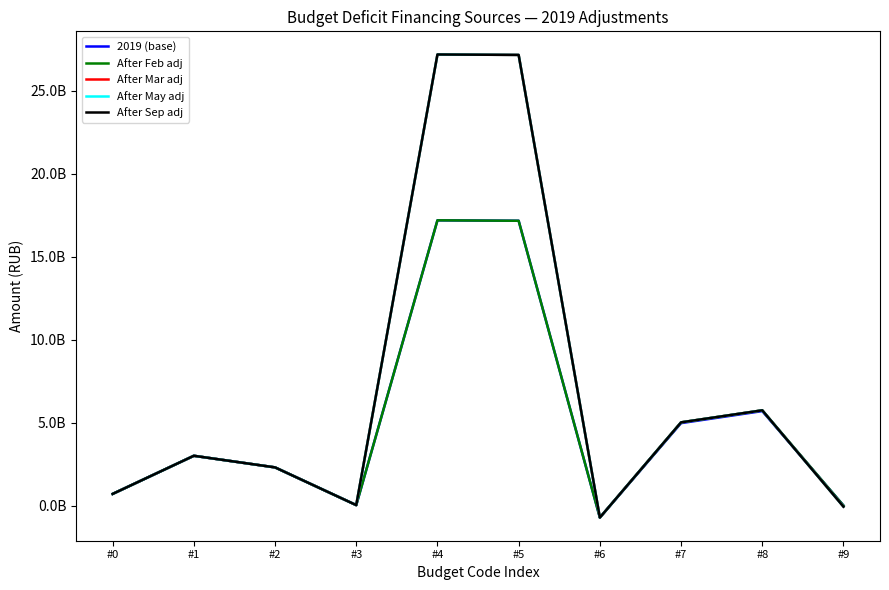

The After May adj series shows 810076448 at #1. True or false?

False